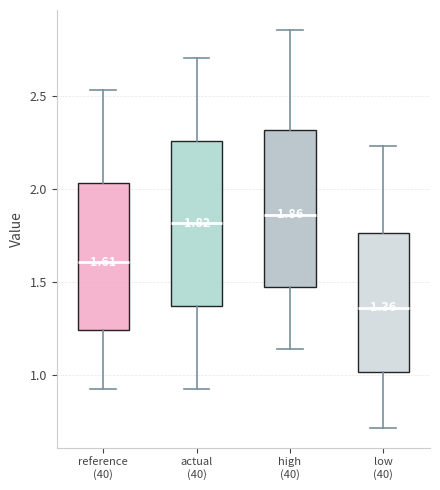

Which box has the lowest median line?

low (40)